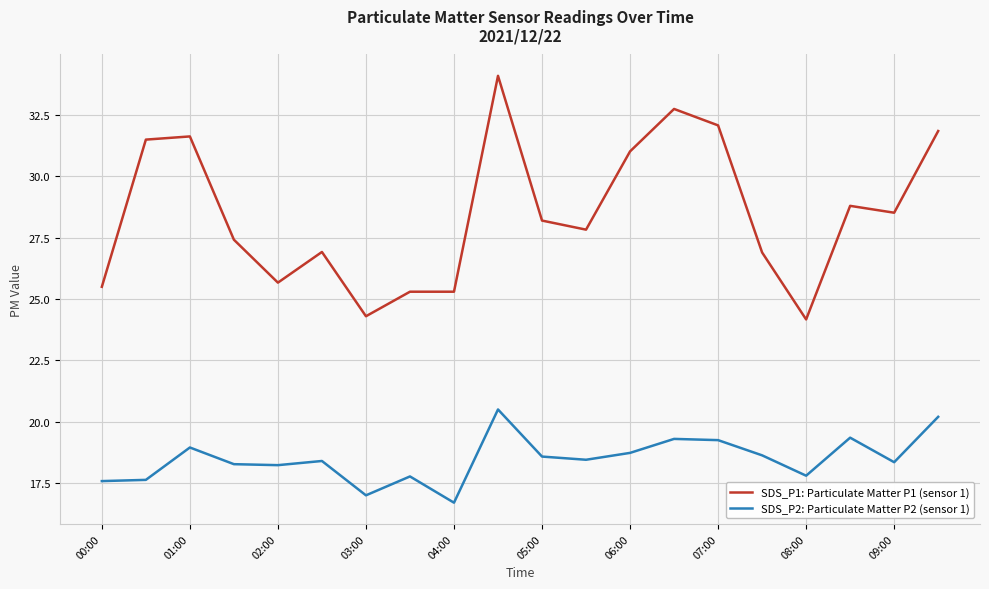

True or false: SDS_P2: Particulate Matter P2 (sensor 1) and SDS_P1: Particulate Matter P1 (sensor 1) cross at least once.

False